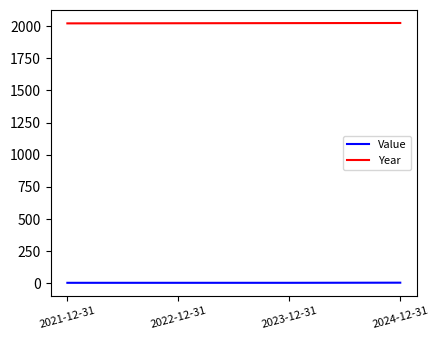

Does the chart display data point markers on the line(s)?

No